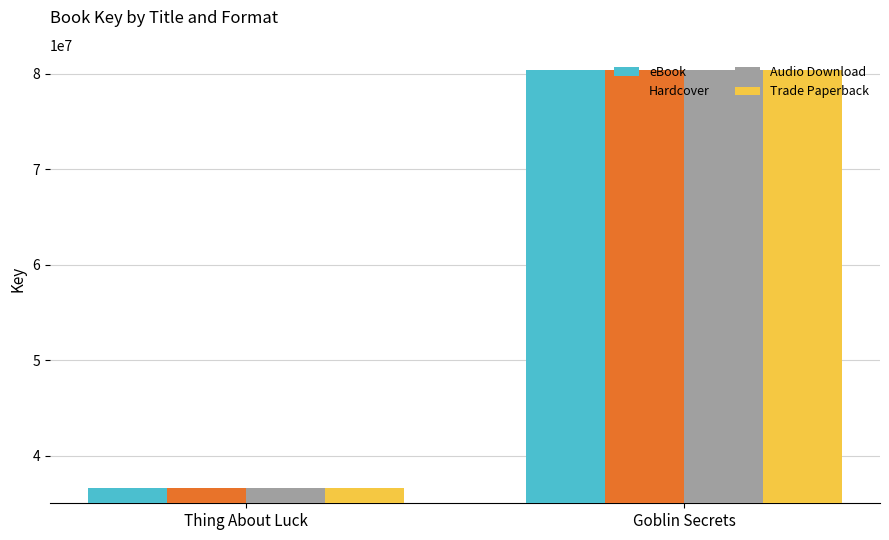

What is the difference between the Trade Paperback values at Goblin Secrets and Thing About Luck?

43866518